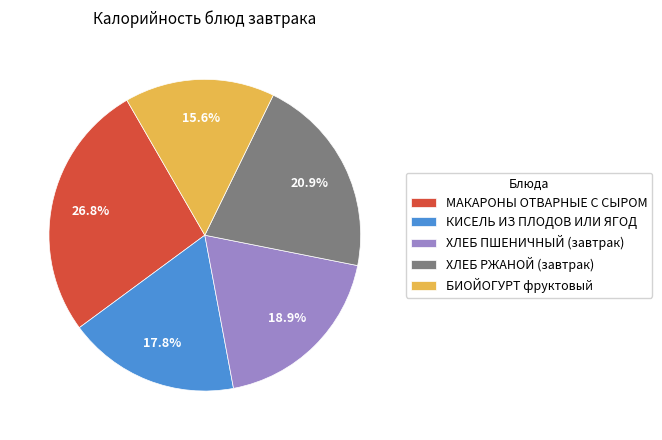

The МАКАРОНЫ ОТВАРНЫЕ С СЫРОМ slice represents 13% of the pie. True or false?

False